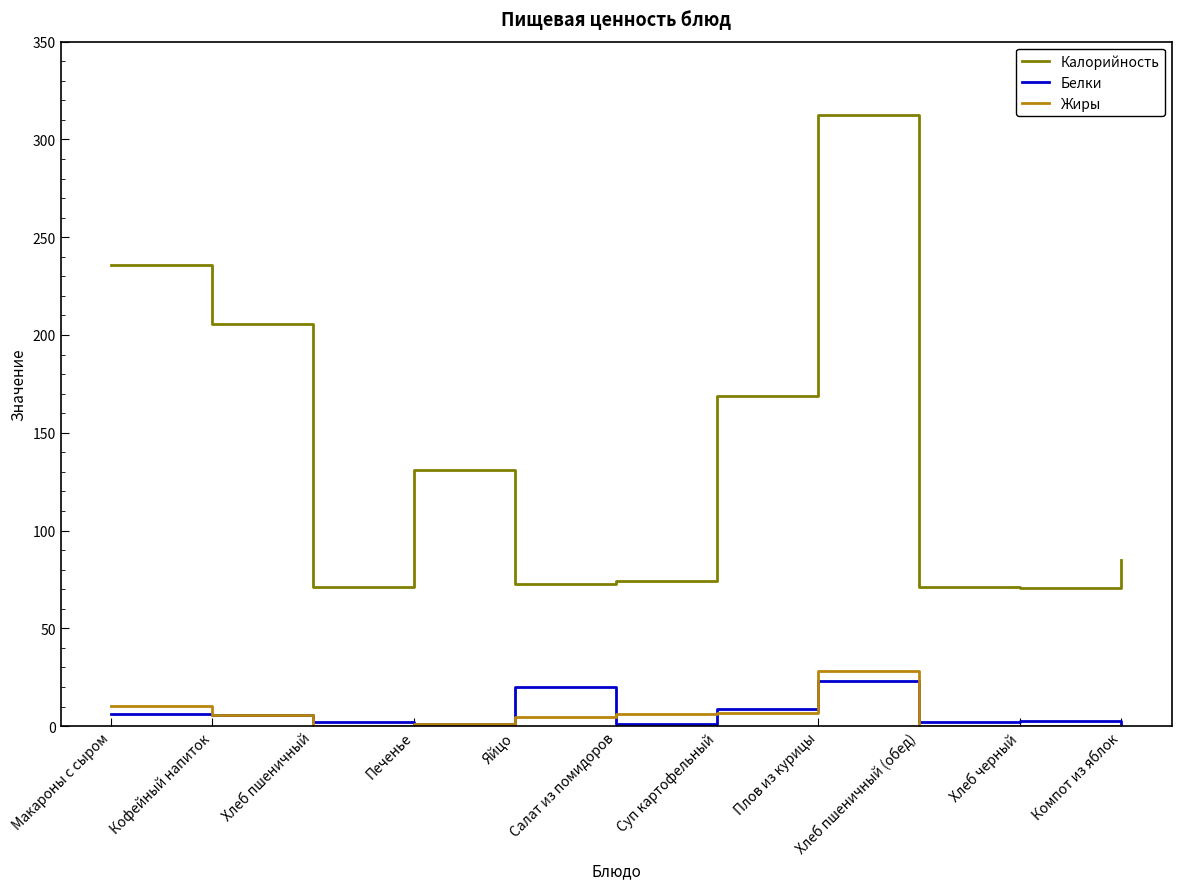

True or false: Жиры and Калорийность cross at least once.

False